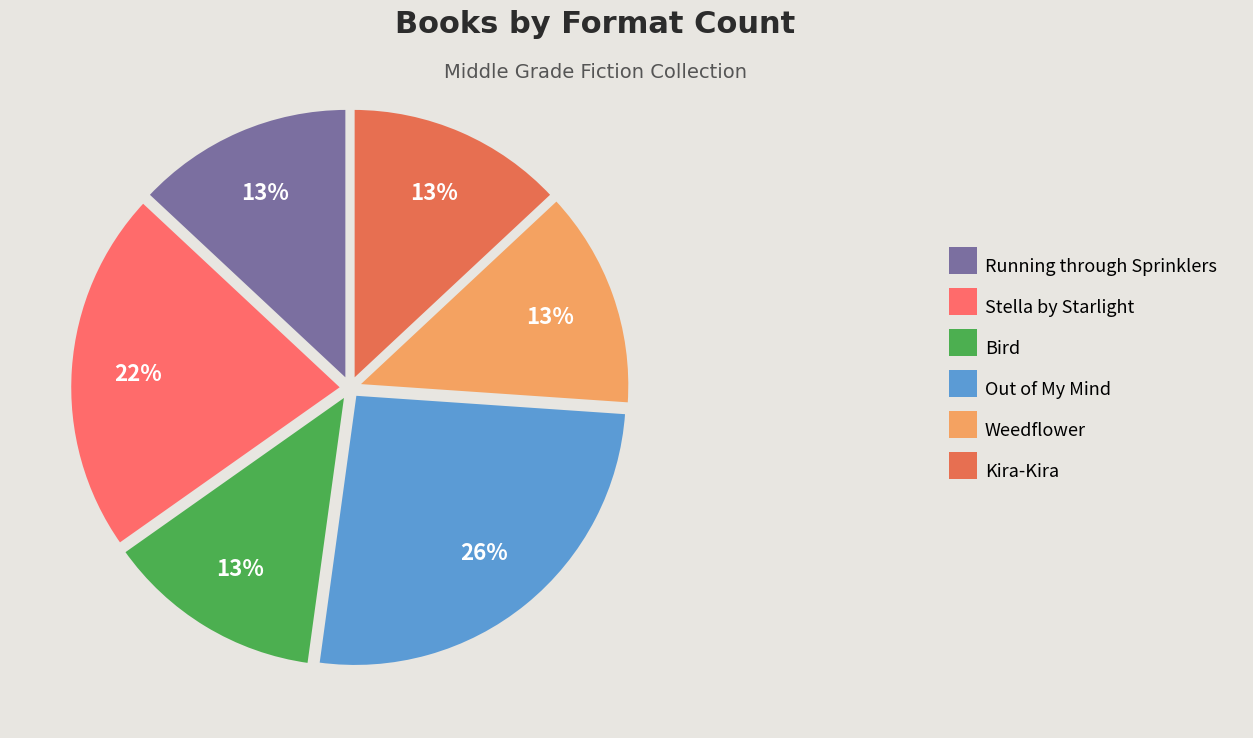

Count the number of slices in the pie.

6